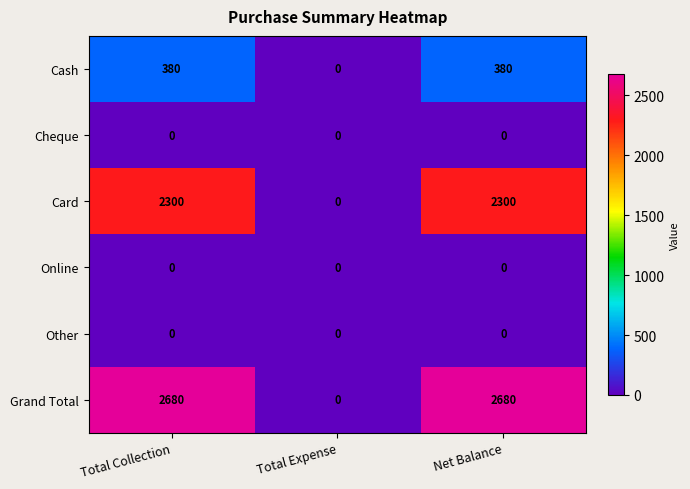

What is the greatest value displayed?

2680